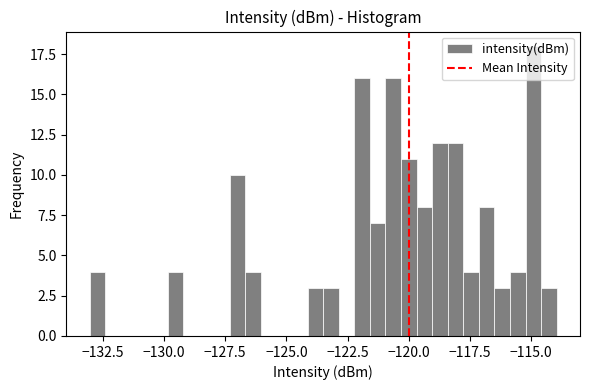

Around what value on the x-axis is the tallest bar? Give the approximate position of its centre, as read against the axis.

-115.0